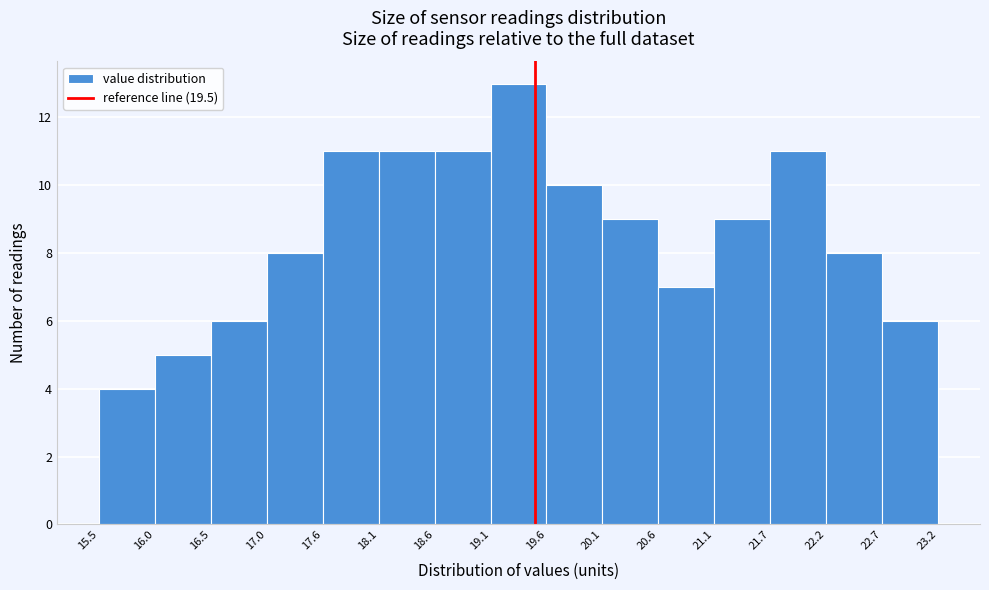

What is the height of the bar covering 21.1 to 21.7 on the x-axis? The values are not printed on the chart, so give them approximately, as read against the axis.

9